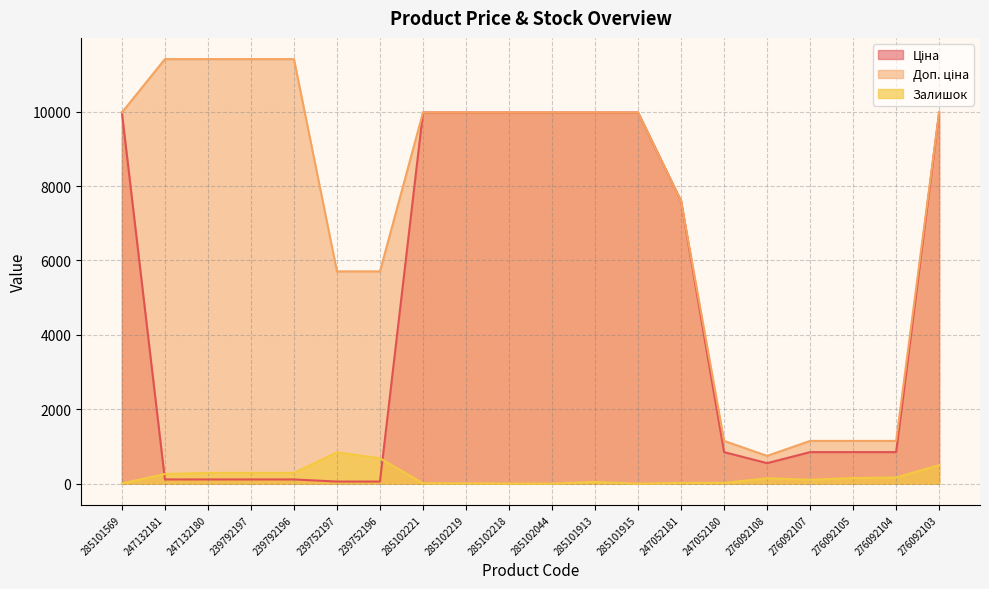

What is the sum of the Залишок values at 285102044 and 285101569?

8.0